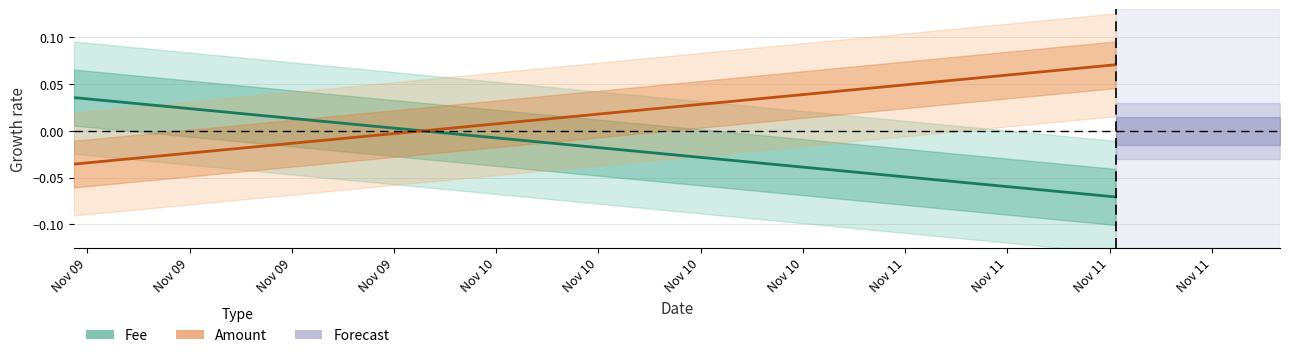

Reading left to right, transcribe all the data shown in this chart.

Fee: 0.0	0.0	-0.1
Amount: -0.0	-0.0	0.1